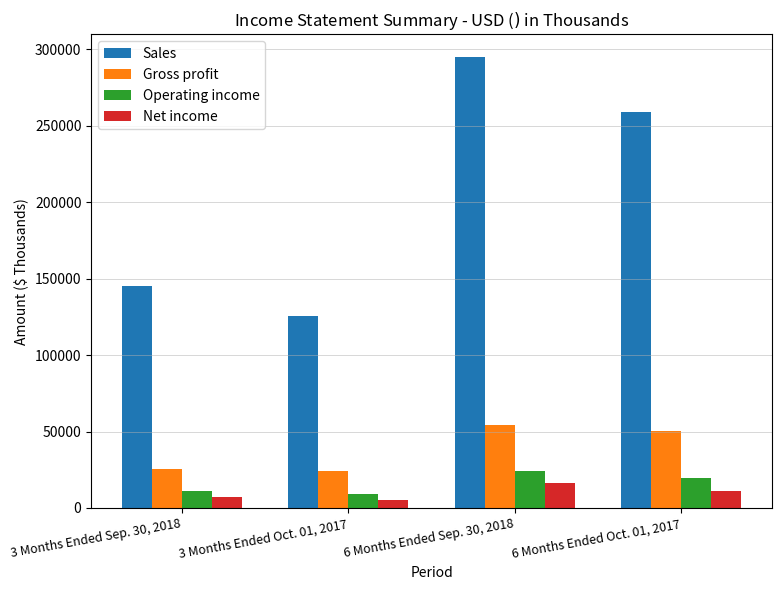

Between 3 Months Ended Oct. 01, 2017 and 6 Months Ended Sep. 30, 2018, which series saw the biggest shift?

Sales